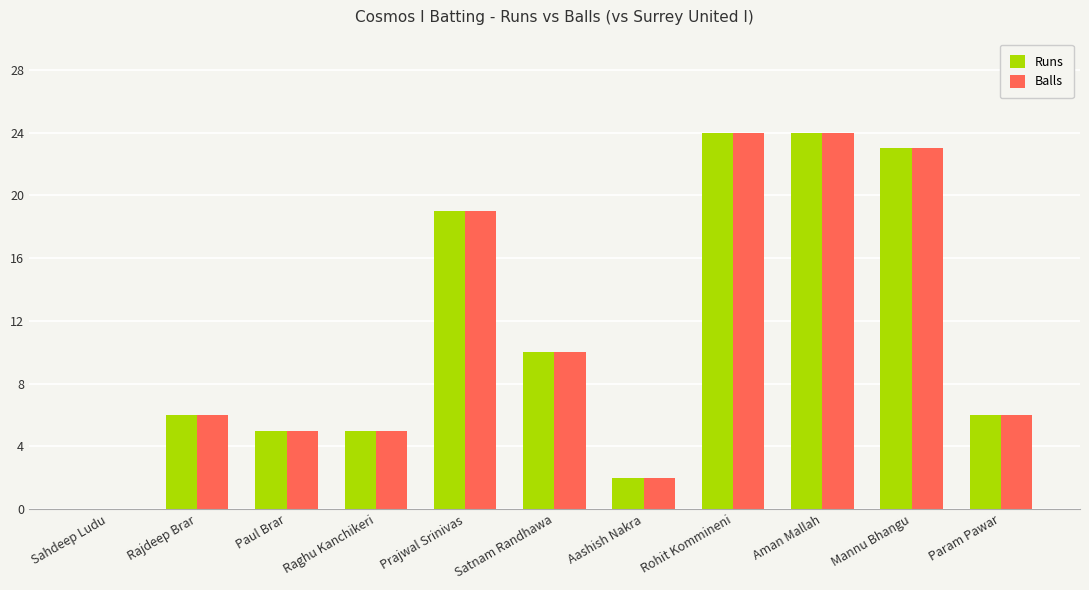

What is the greatest value displayed?

24